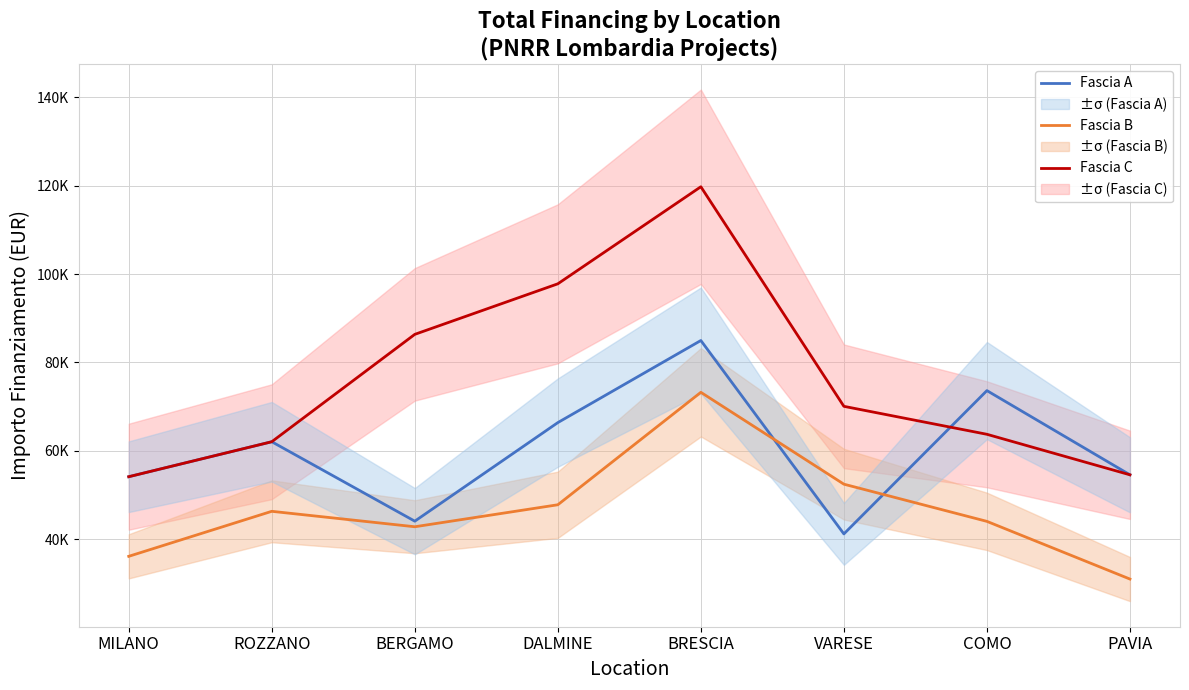

How many values in the Fascia C series are below 70077?

4